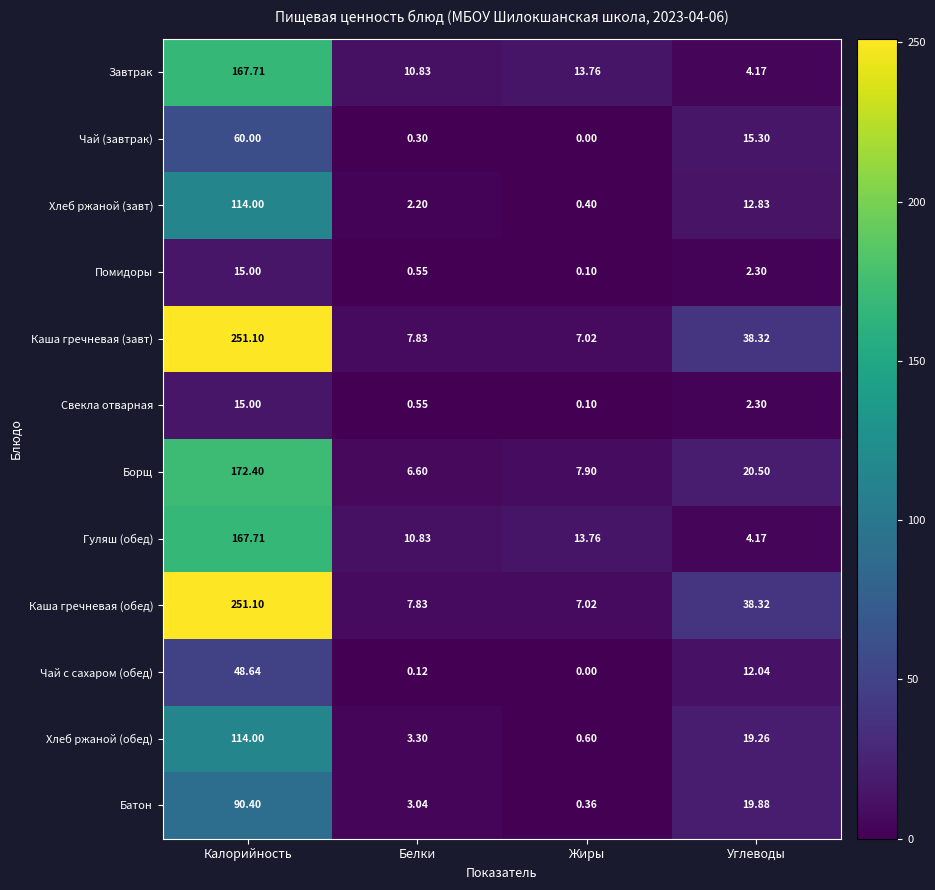

List the labels in order of Каша гречневая (завт) value, largest first.

Калорийность, Углеводы, Белки, Жиры